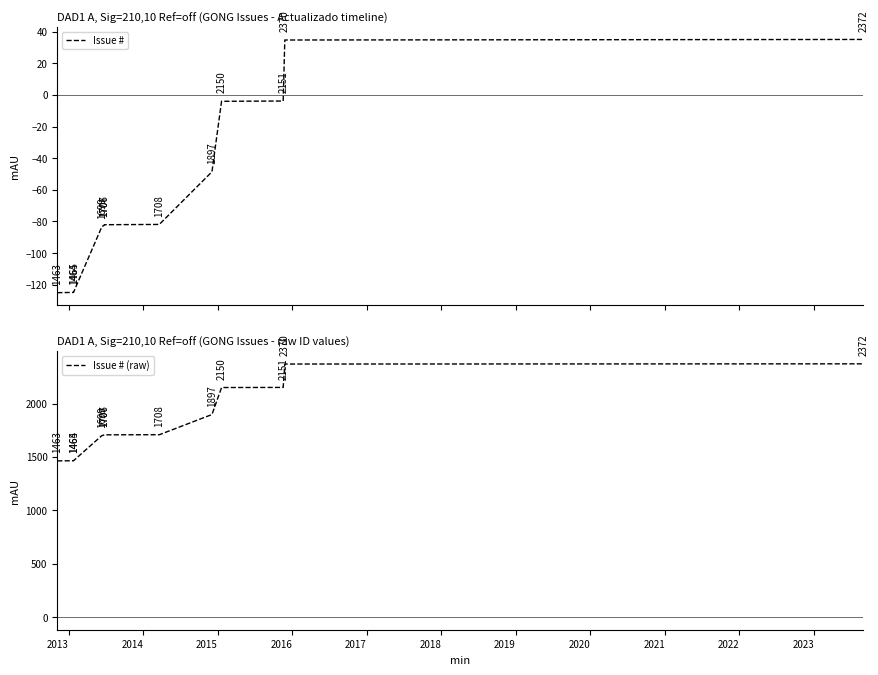

What is the sum of all Issue # (raw) values?

22152.0